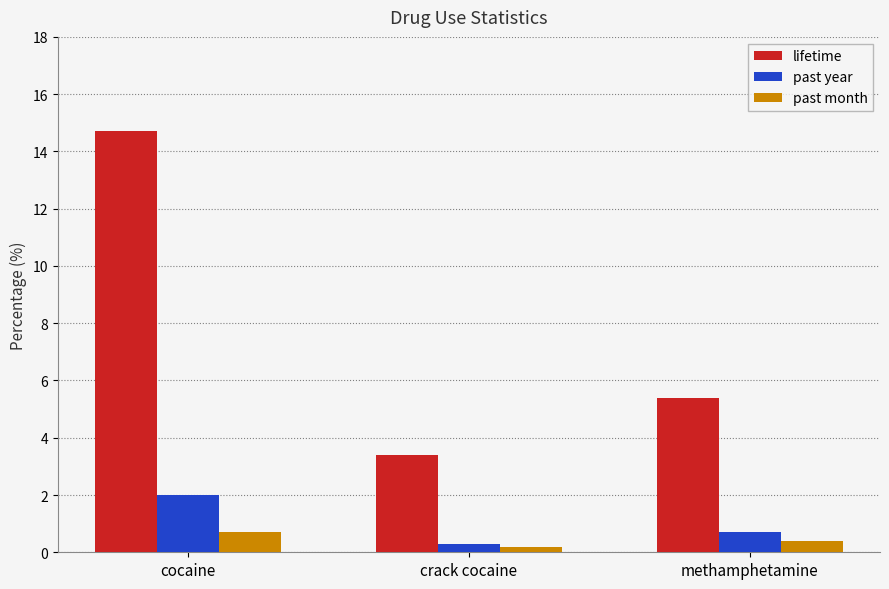

What is the label of the 1st bar from the right?

methamphetamine